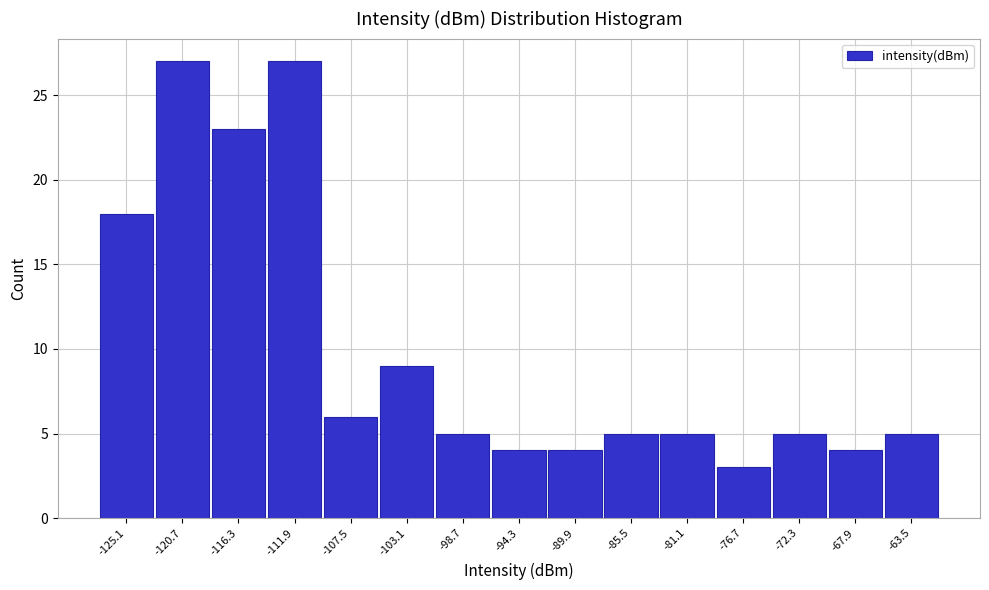

Reading left to right, extract all data points from this chart.

-125.1=18	-120.7=27	-116.3=23	-111.9=27	-107.5=6	-103.1=9	-98.7=5	-94.3=4	-89.9=4	-85.5=5	-81.1=5	-76.7=3	-72.3=5	-67.9=4	-63.5=5